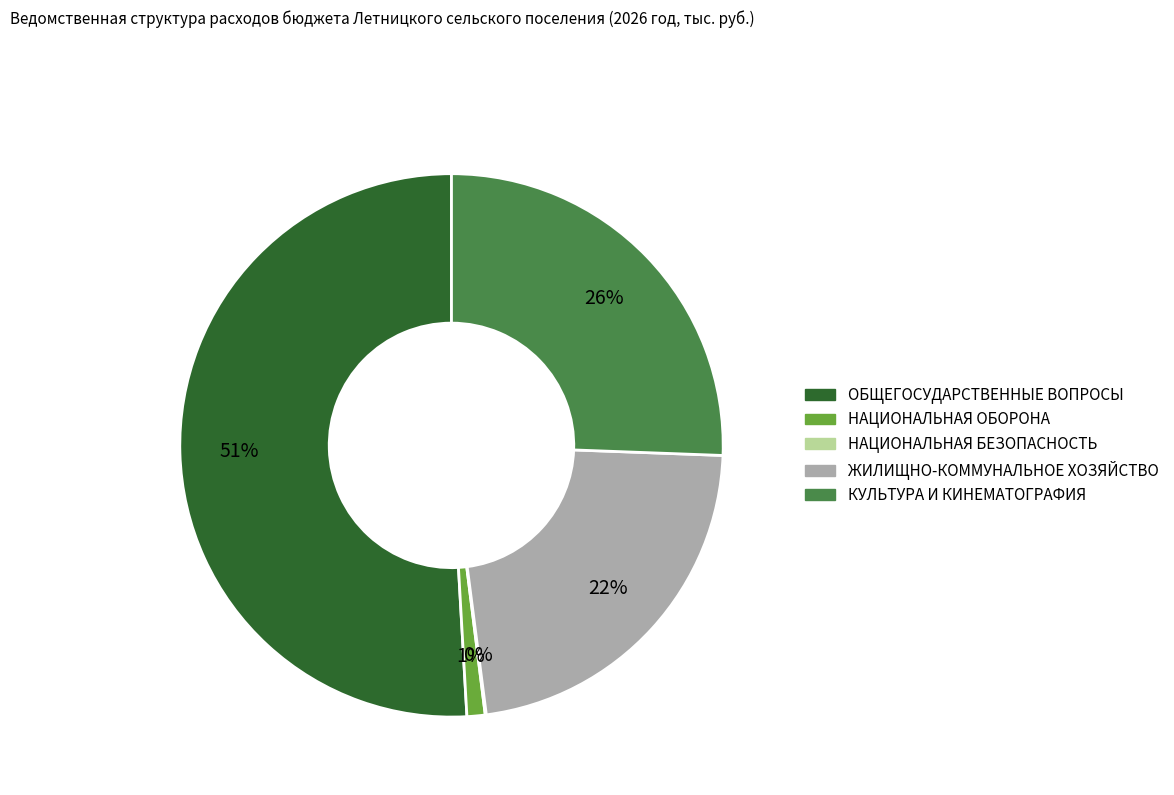

To the nearest percent, what portion does КУЛЬТУРА И КИНЕМАТОГРАФИЯ represent?

26%